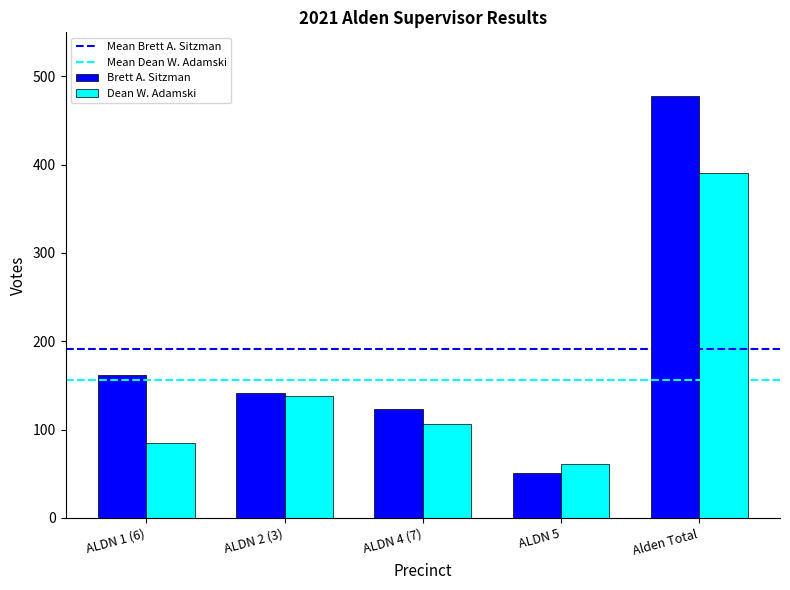

Which series has the largest range (max minus min)?

Brett A. Sitzman